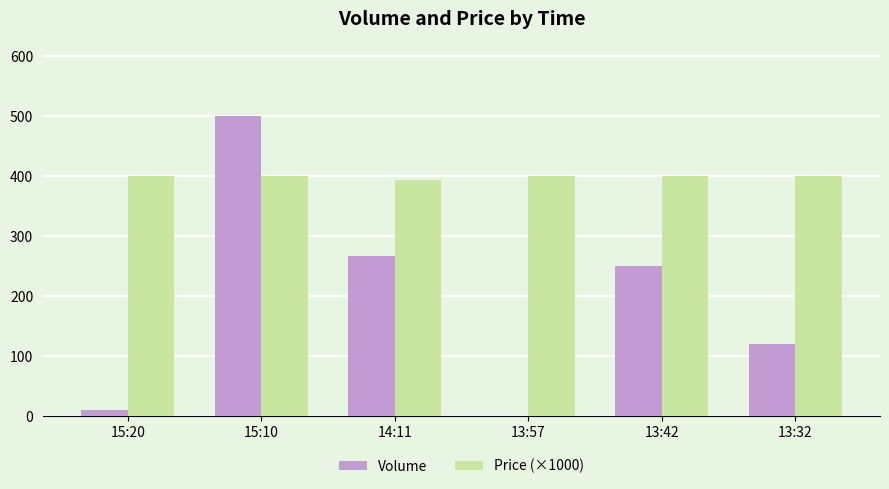

Reading left to right, list all the values displayed in this chart.

Volume: 10	500	267	1	250	120
Price (×1000): 400	400	394	400	400	400